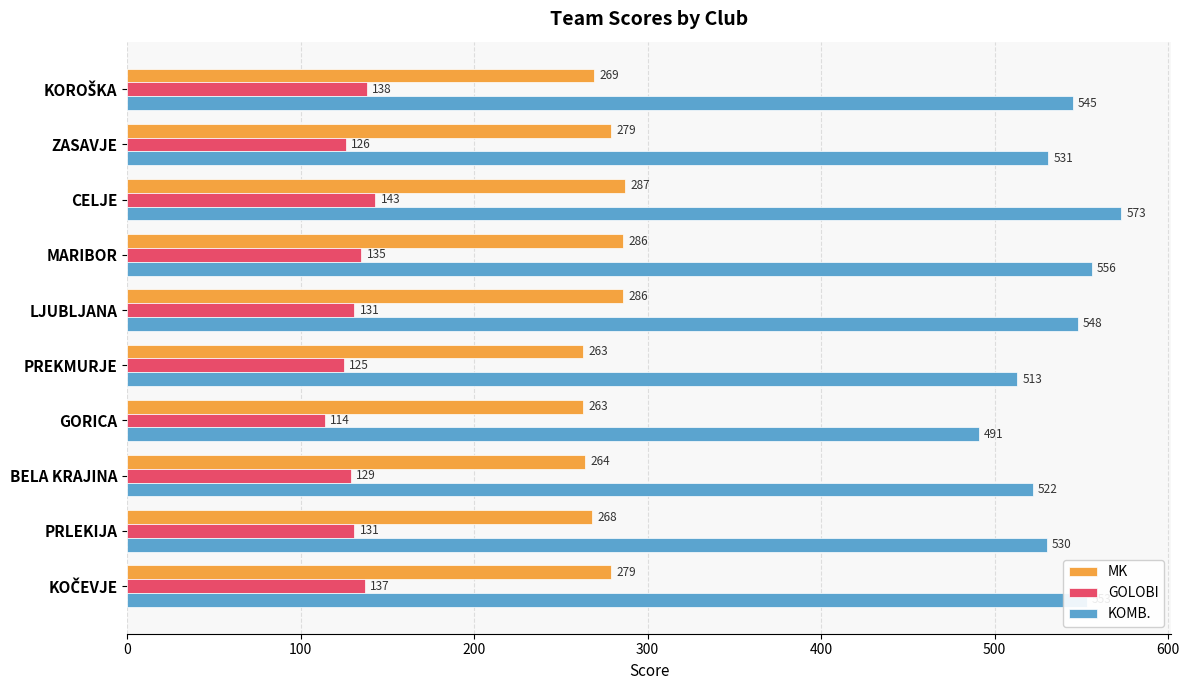

At which category does the chart reach its minimum across all series?

GORICA